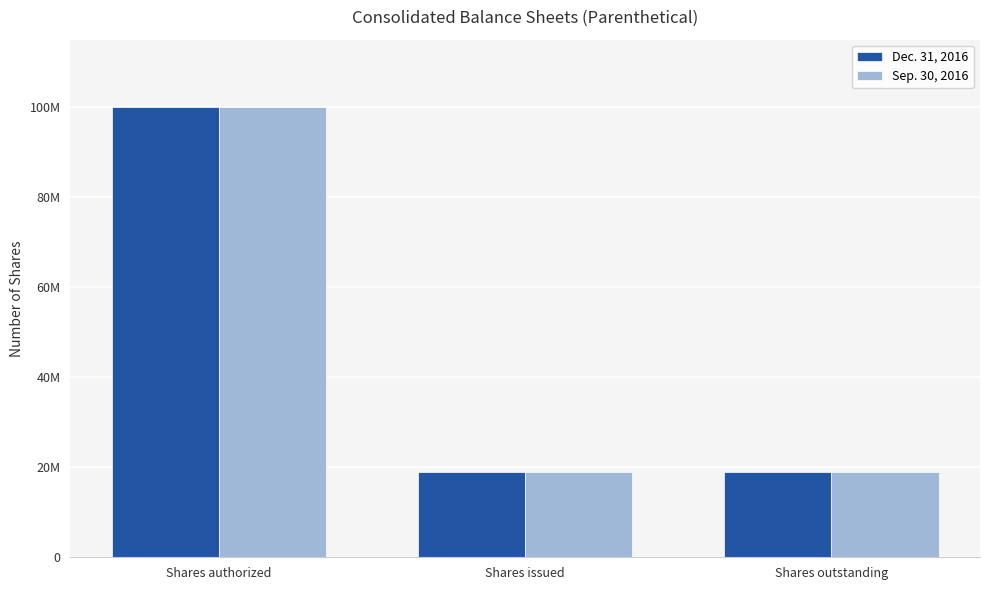

Reading left to right, list all the values displayed in this chart.

Dec. 31, 2016: 100000000	19040000	19040000
Sep. 30, 2016: 100000000	19036000	19036000